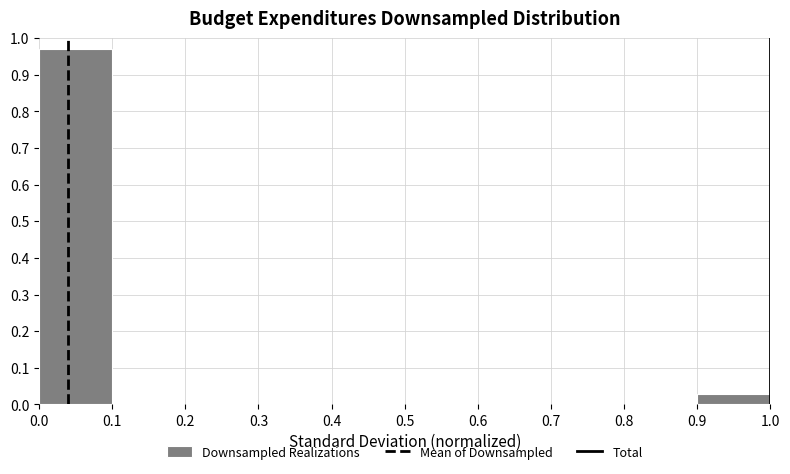

Reading left to right, transcribe this chart: for each bar, give the range it covers on the x-axis and its height. The values are not printed on the chart, so give them approximately, as read against the axis.

0.0 to 0.1: 0.97
0.1 to 0.2: 0
0.2 to 0.3: 0
0.3 to 0.4: 0
0.4 to 0.5: 0
0.5 to 0.6: 0
0.6 to 0.7: 0
0.7 to 0.8: 0
0.8 to 0.9: 0
0.9 to 1.0: 0.03